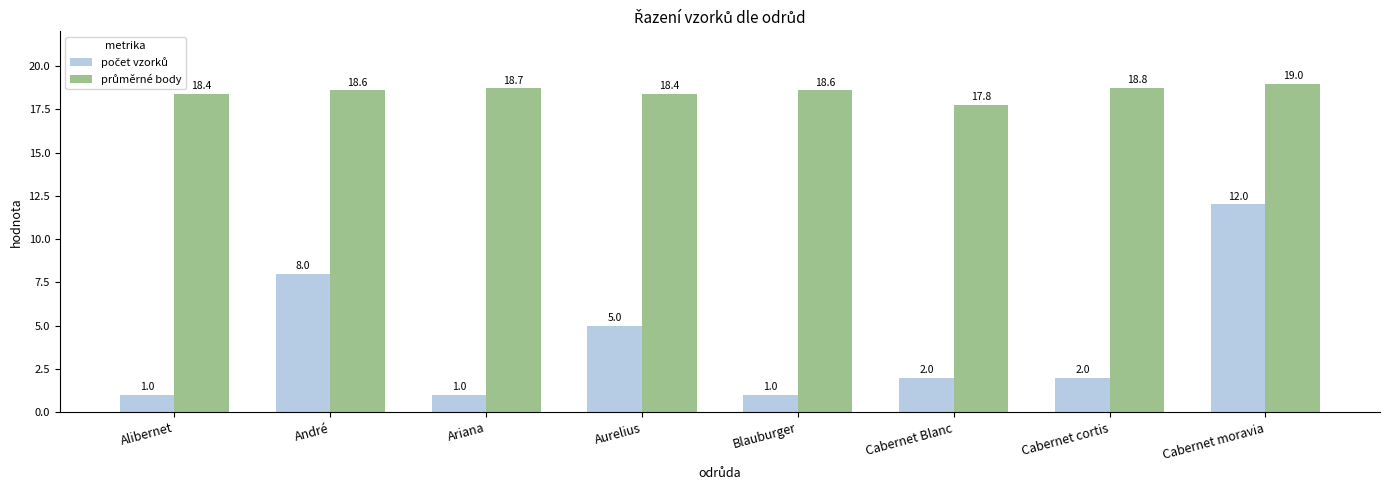

What is the total value across all series at Cabernet Blanc?

19.8